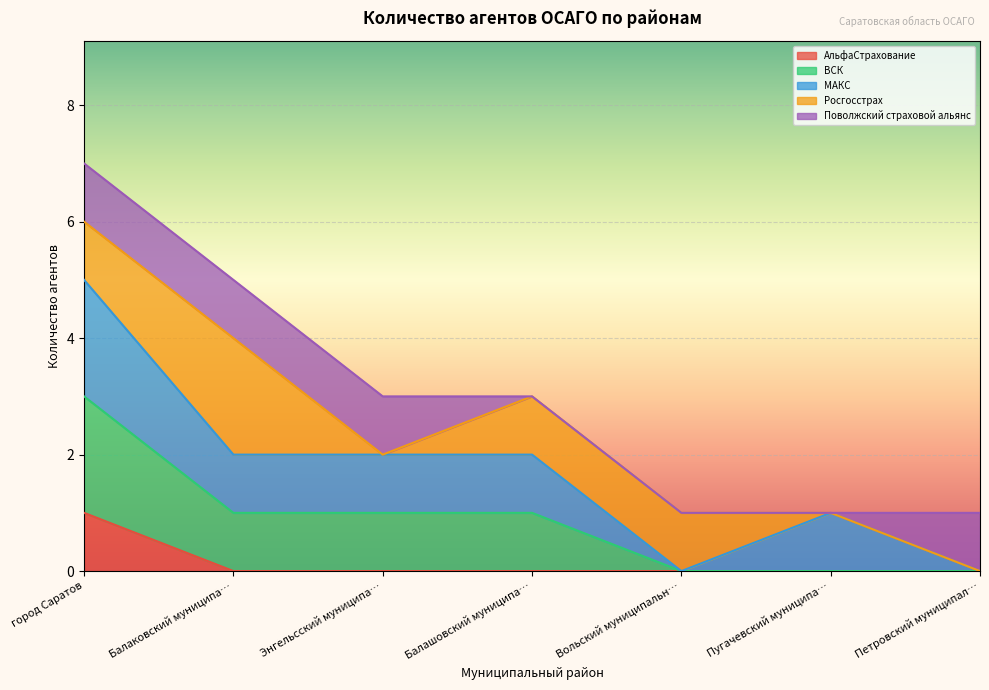

What are all the series names shown in the legend?

АльфаСтрахование, ВСК, МАКС, Росгосстрах, Поволжский страховой альянс